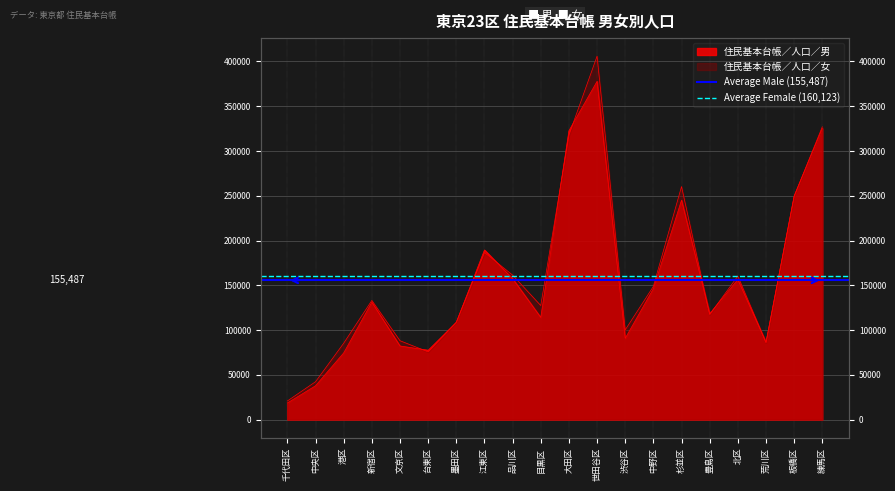

What is the highest value of the Average Male (155,487) series?

155487